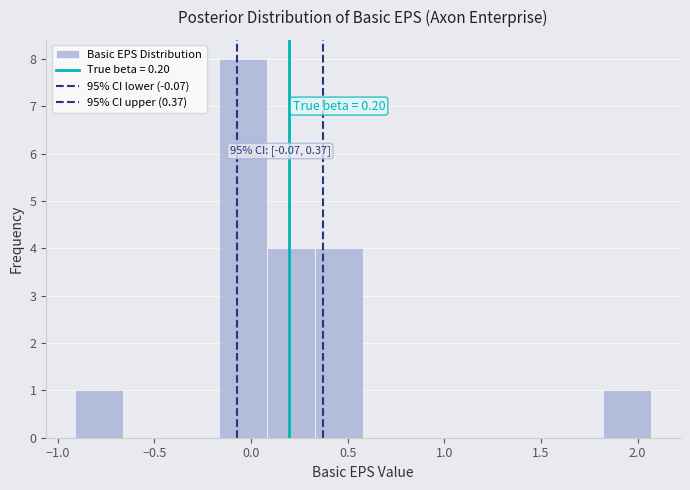

Over which range of the x-axis is the bar tallest?

-0.15 to 0.10